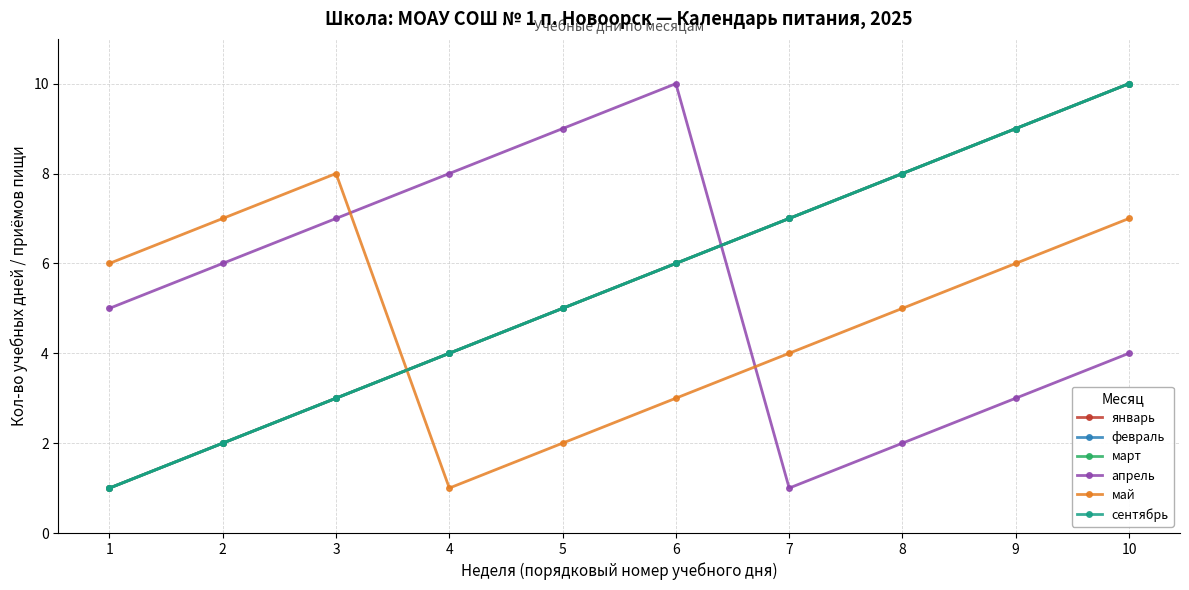

The value of сентябрь at 7 is 7. True or false?

True